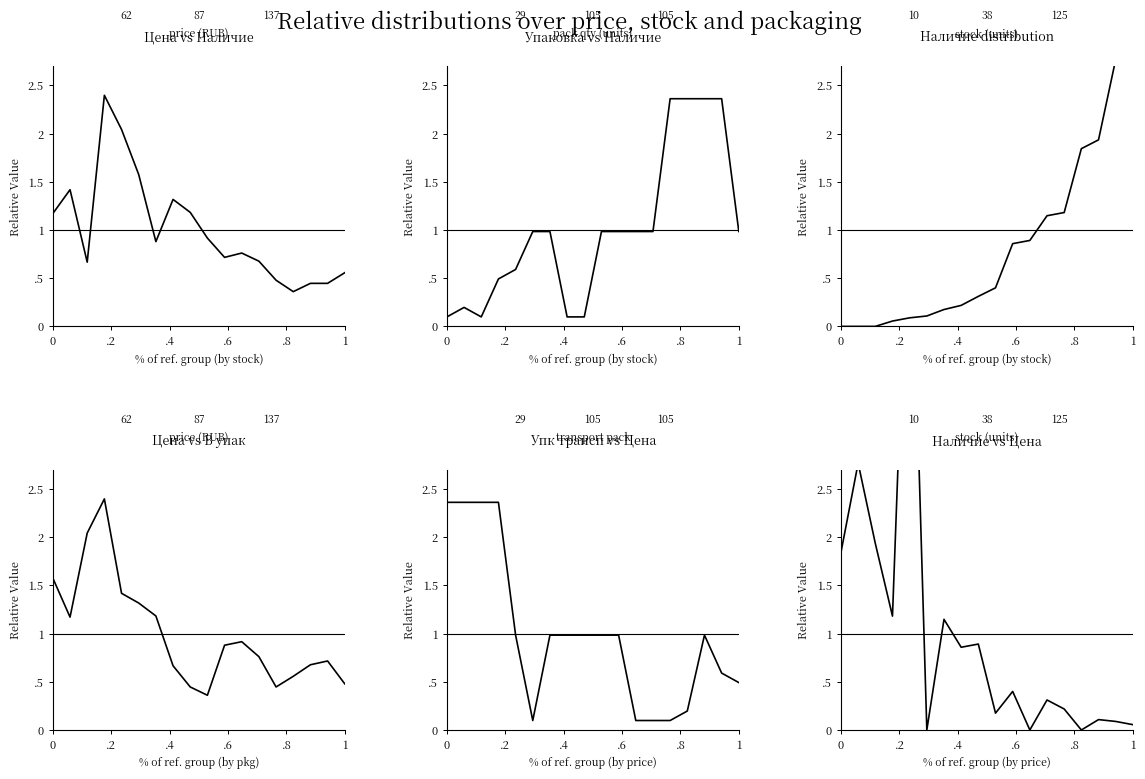

Is this an area chart (filled region under the line)?

No